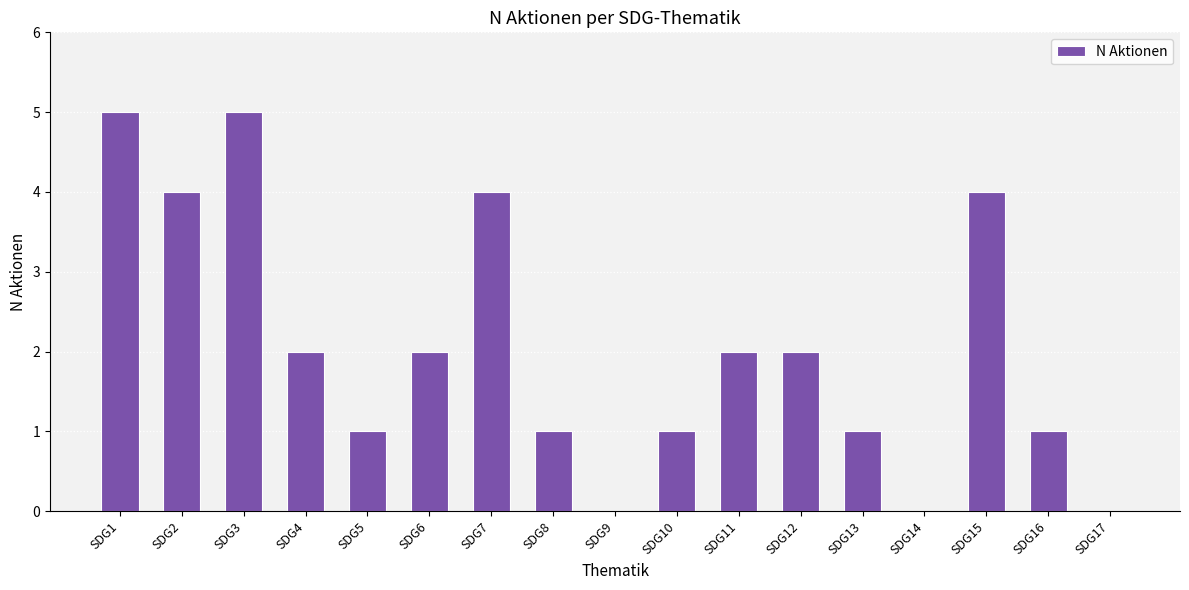

The value at SDG3 is 8. True or false?

False